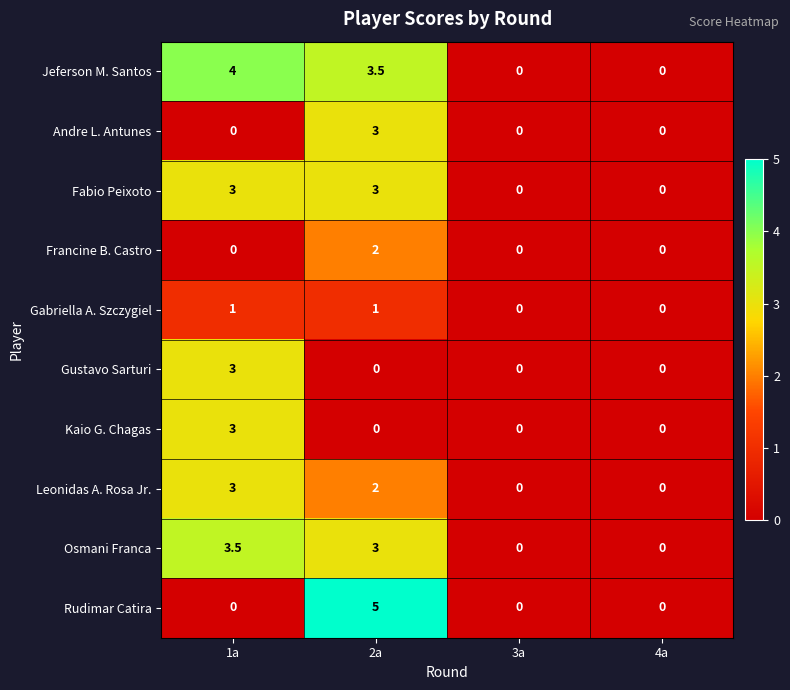

How many distinct data groups are displayed?

10